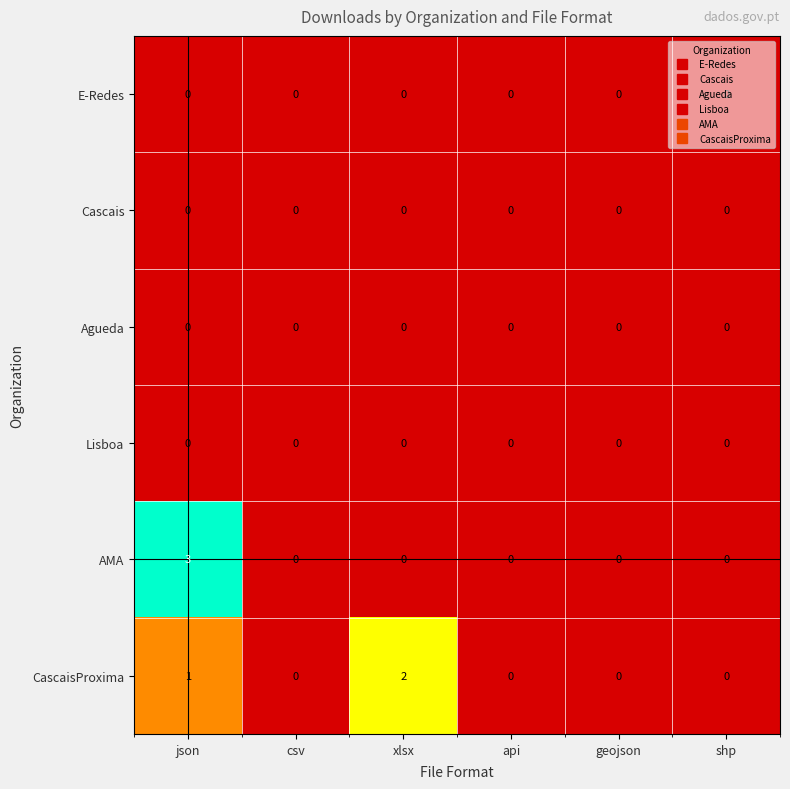

Which series has the widest spread of values?

AMA